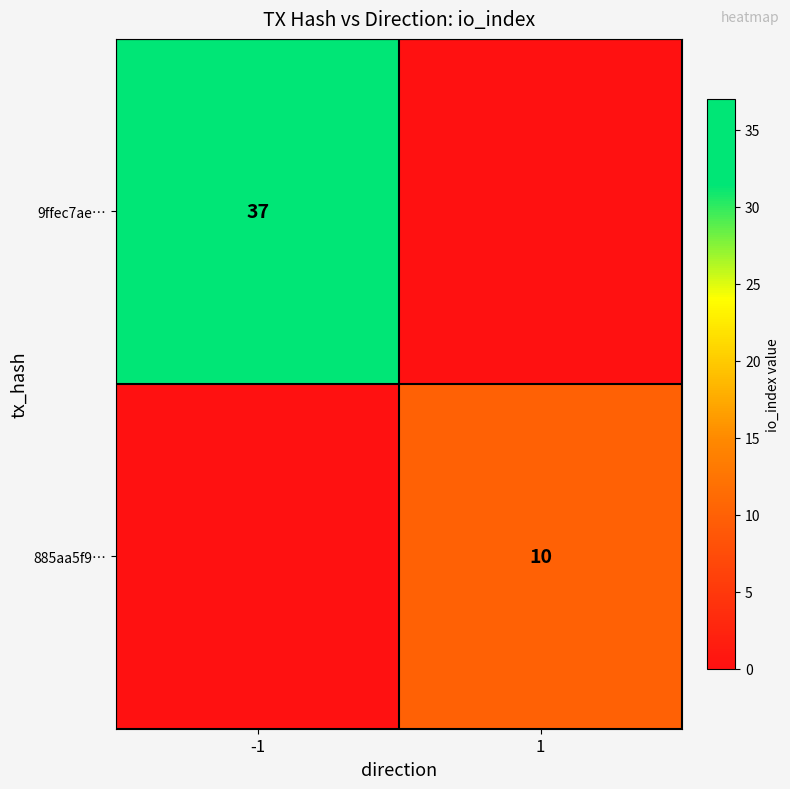

At which category is the sum across all series the highest?

-1